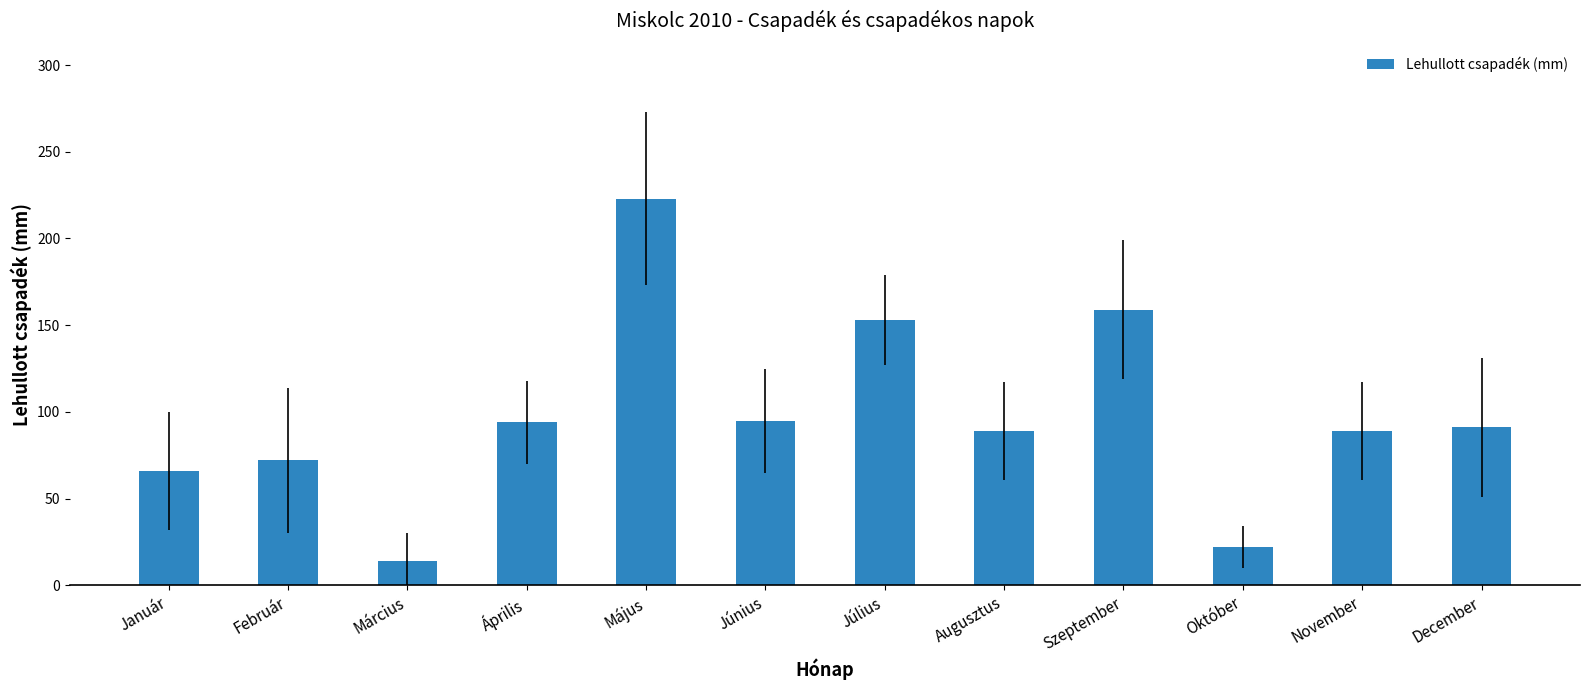

What position from the left is Szeptember?

9